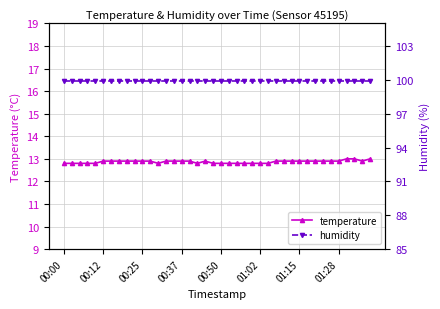

Is it true that humidity equals 144.4 at 12?

False